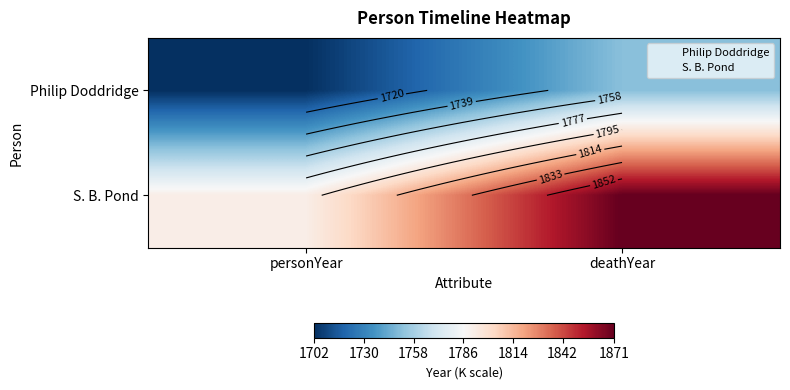

What is the lowest value of the S. B. Pond series?

1792